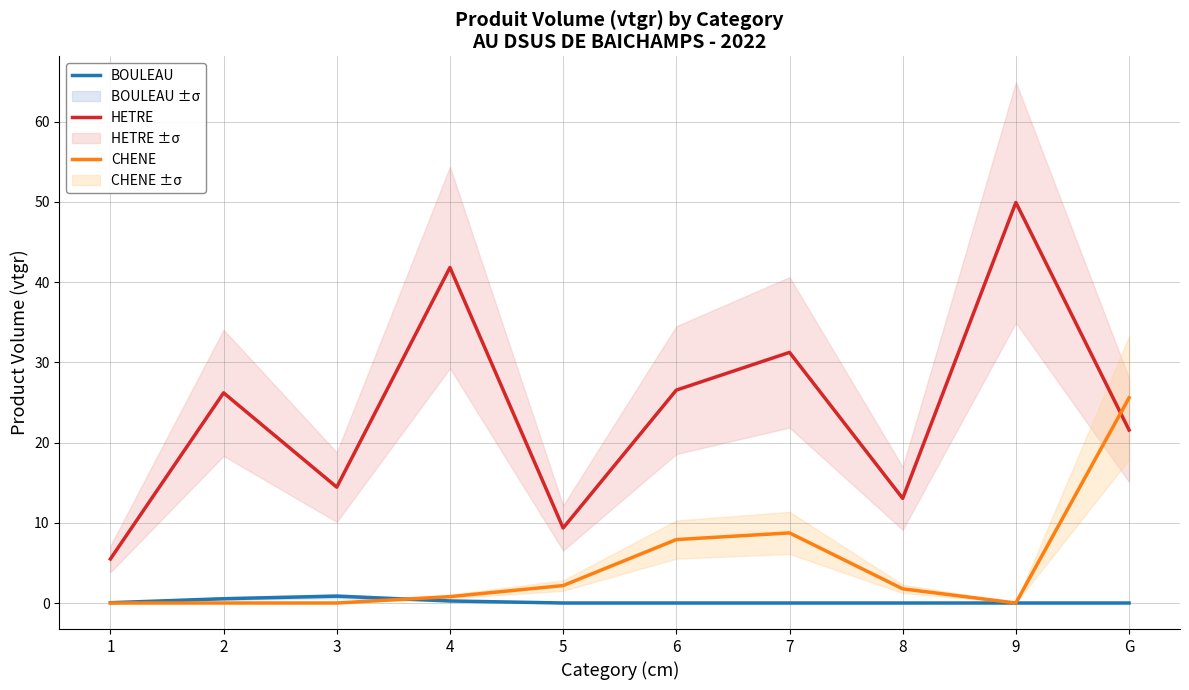

How many lines are shown in the chart?

3